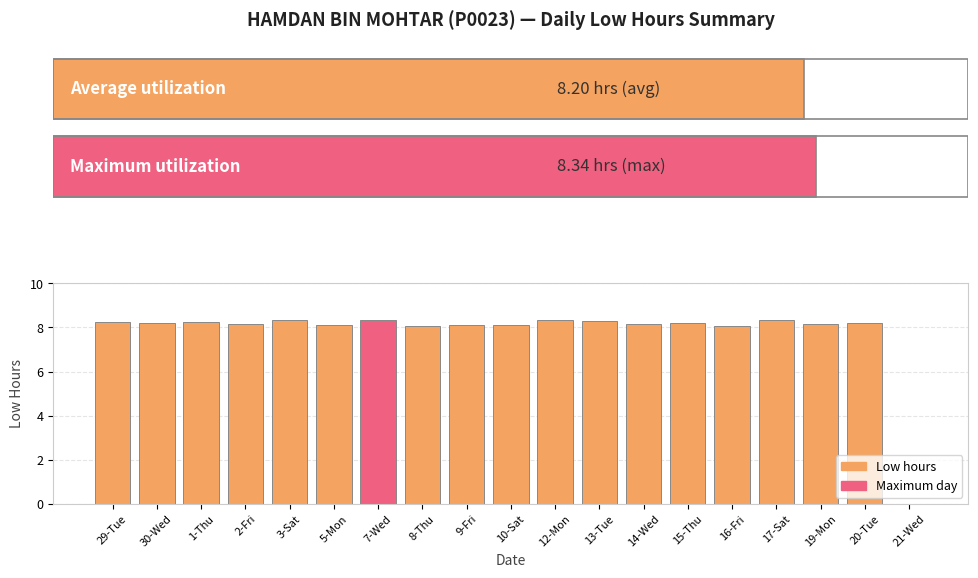

True or false: the data shows 2.1 at 1-Thu.

False